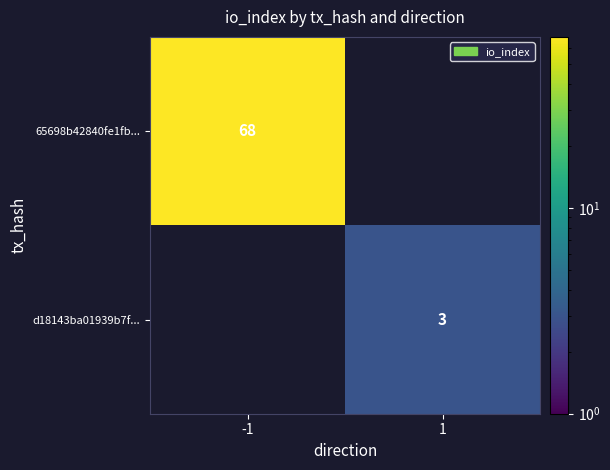

The 65698b42840fe1fb... series shows 96 at -1. True or false?

False